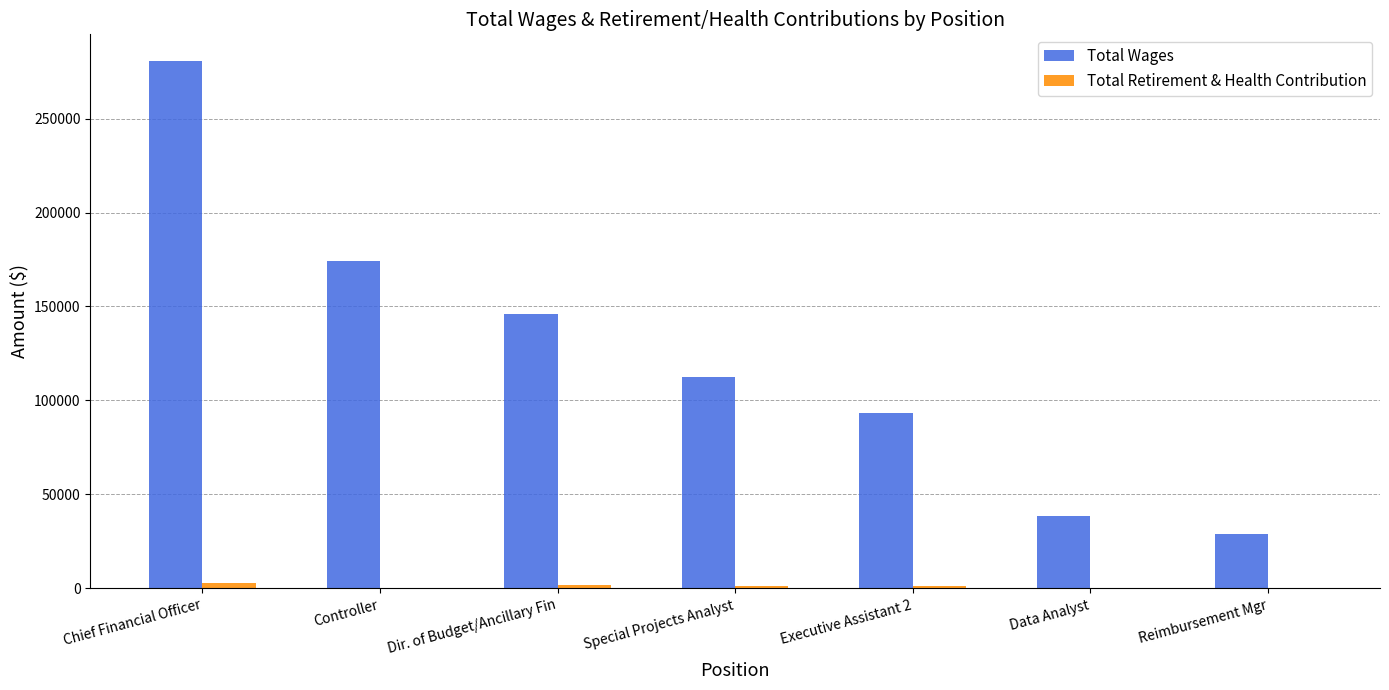

Which series has the largest total across all categories?

Total Wages